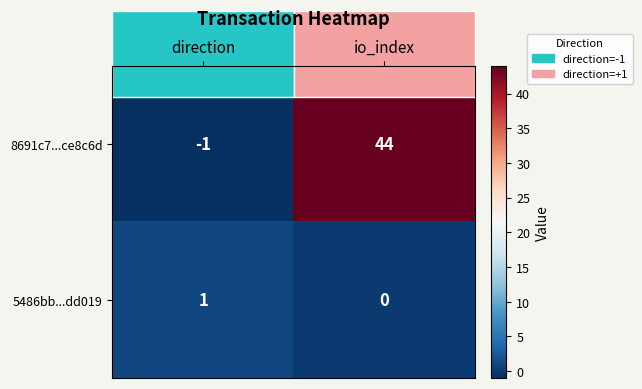

Between direction and io_index, which series saw the biggest shift?

8691c7...ce8c6d